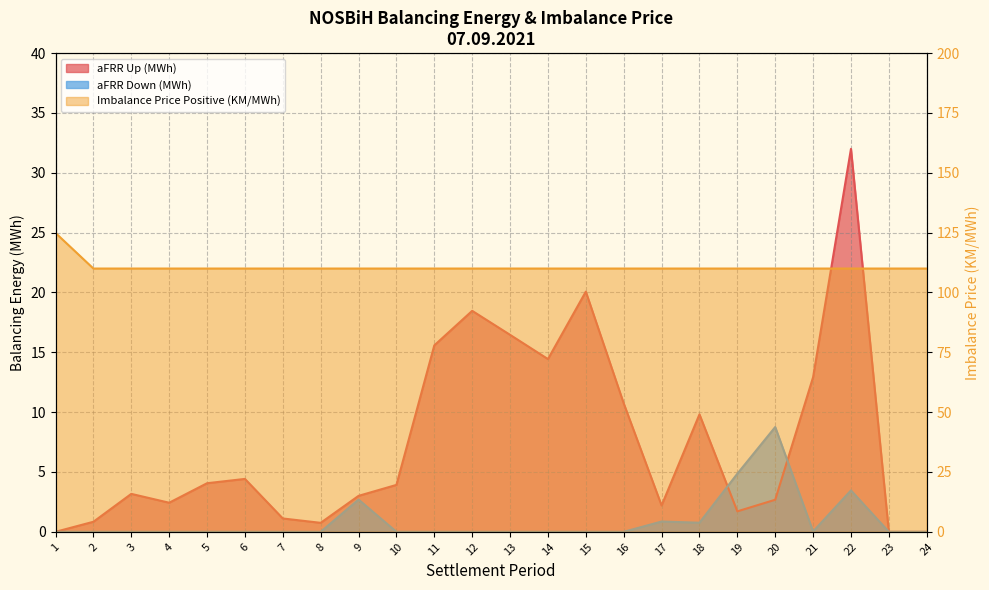

What is the sum of all aFRR Up (MWh) values?

180.8